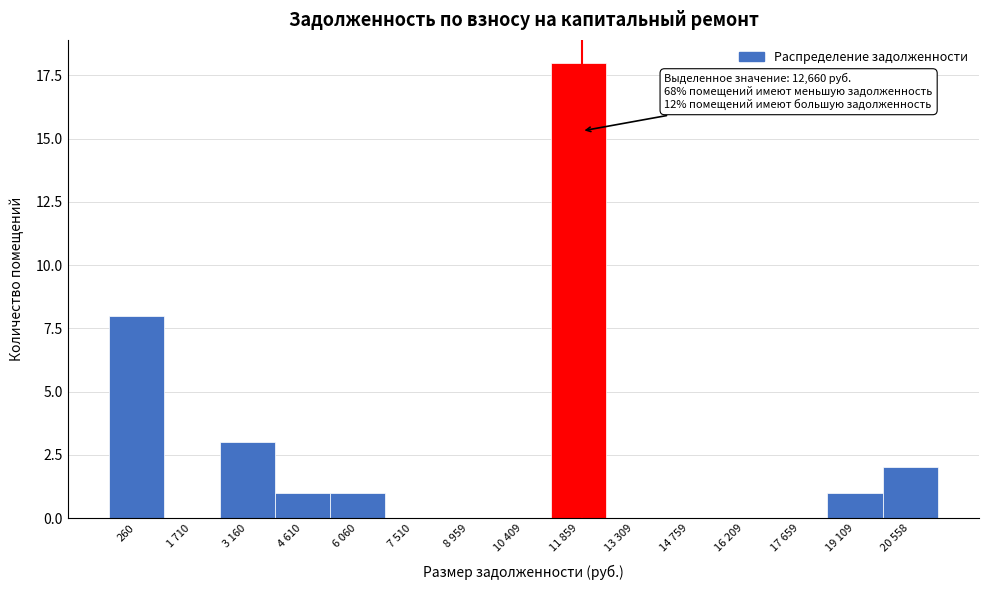

Reading right to left, transcribe all the data shown in this chart.

20 558=2	19 109=1	17 659=0	16 209=0	14 759=0	13 309=0	11 859=18	10 409=0	8 959=0	7 510=0	6 060=1	4 610=1	3 160=3	1 710=0	260=8